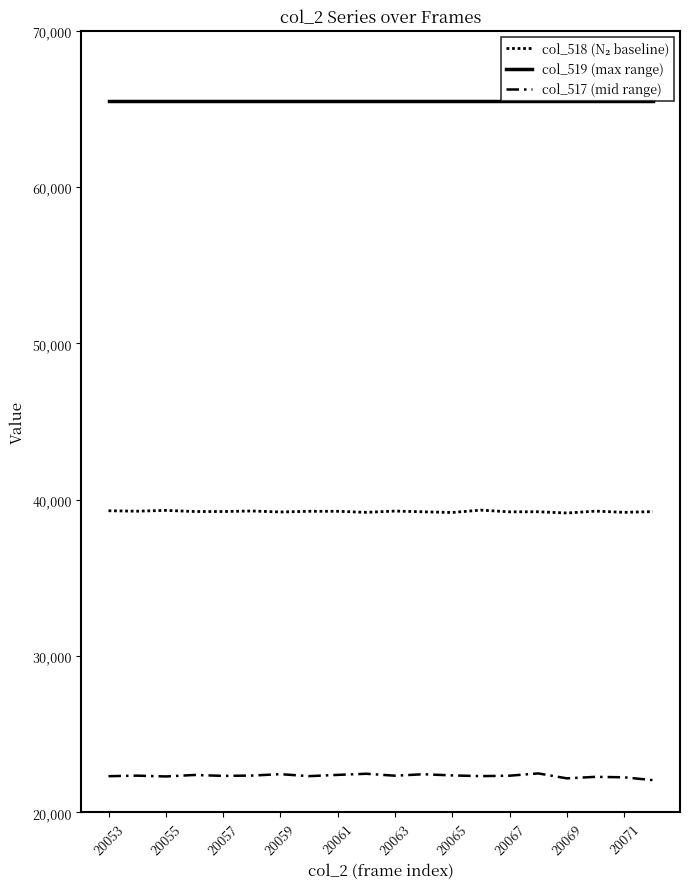

Is this an area chart (filled region under the line)?

No